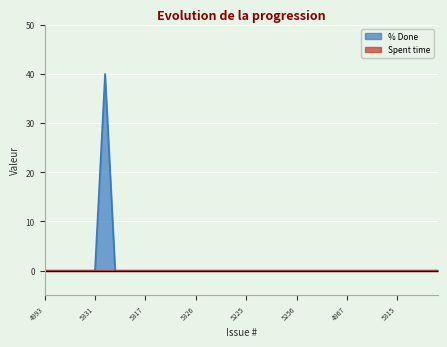

Where is the first local maximum?

5327